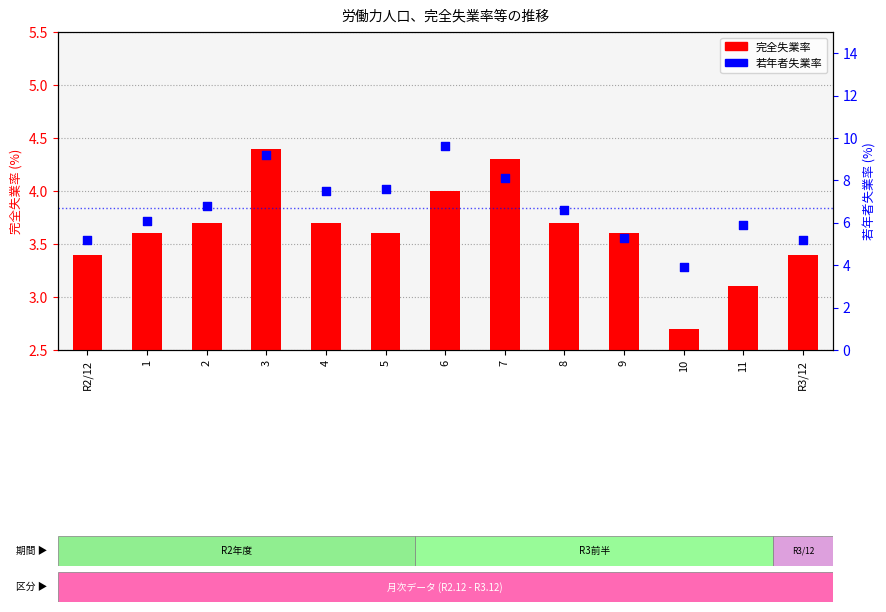

Is the value of 完全失業率 at 3 greater than the value of 若年者失業率 at R2/12?

No